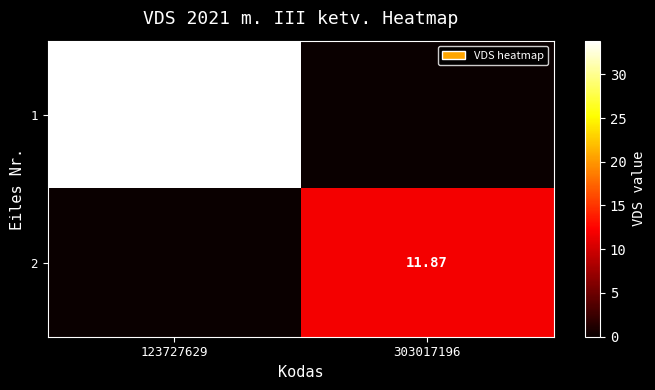

At how many categories does at least one series exceed 11?

2